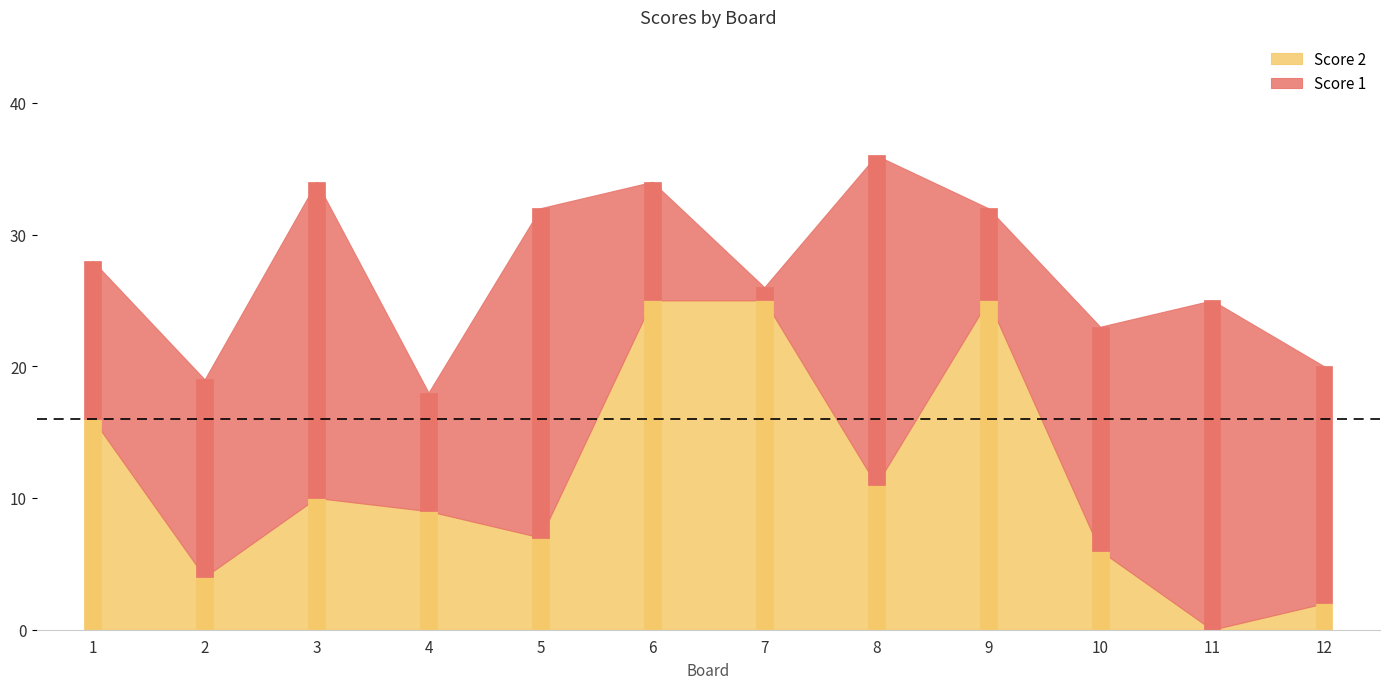

Where does the Score 1 series first go above 17?

3